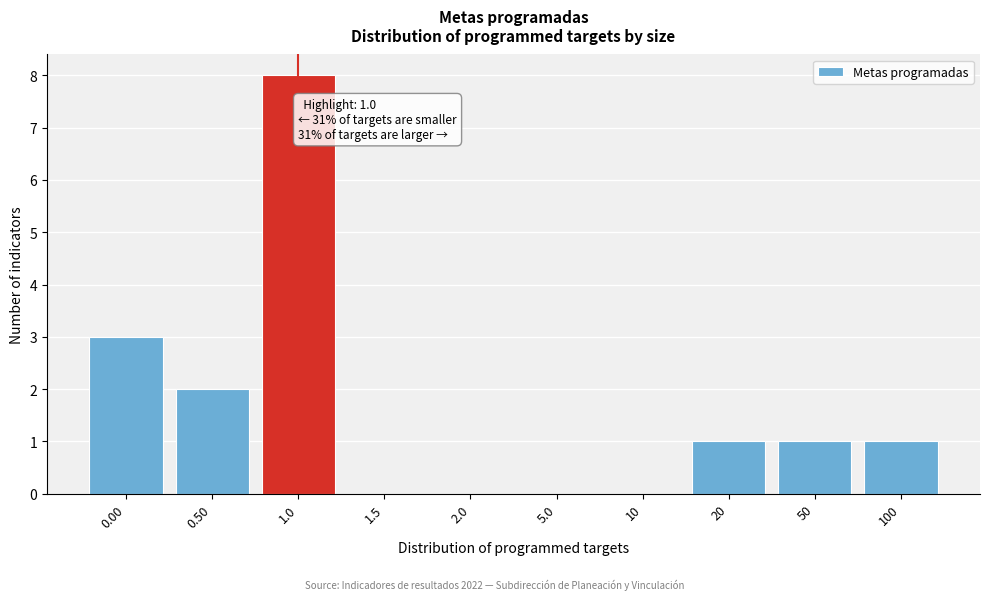

Reading left to right, transcribe all the data shown in this chart.

0.00=3	0.50=2	1.0=8	1.5=0	2.0=0	5.0=0	10=0	20=1	50=1	100=1